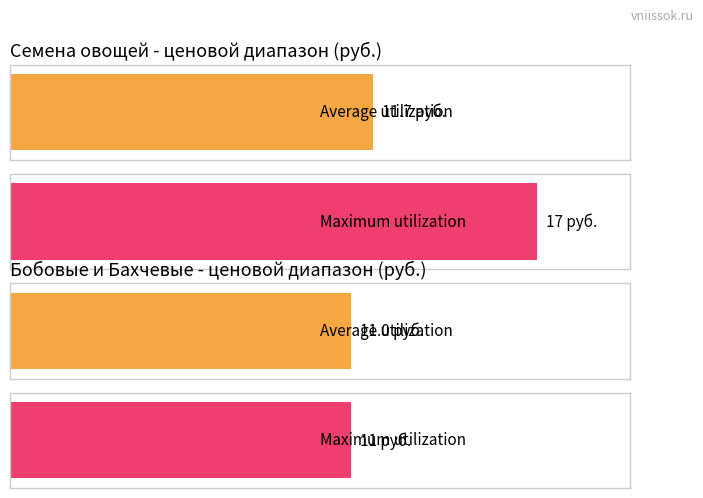

At which category does the chart reach its peak across all series?

1